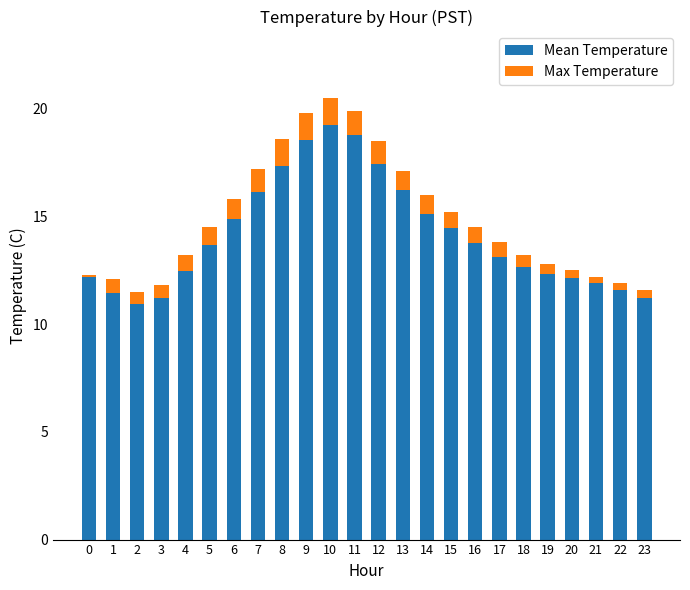

What are all the series names shown in the legend?

Mean Temperature, Max Temperature